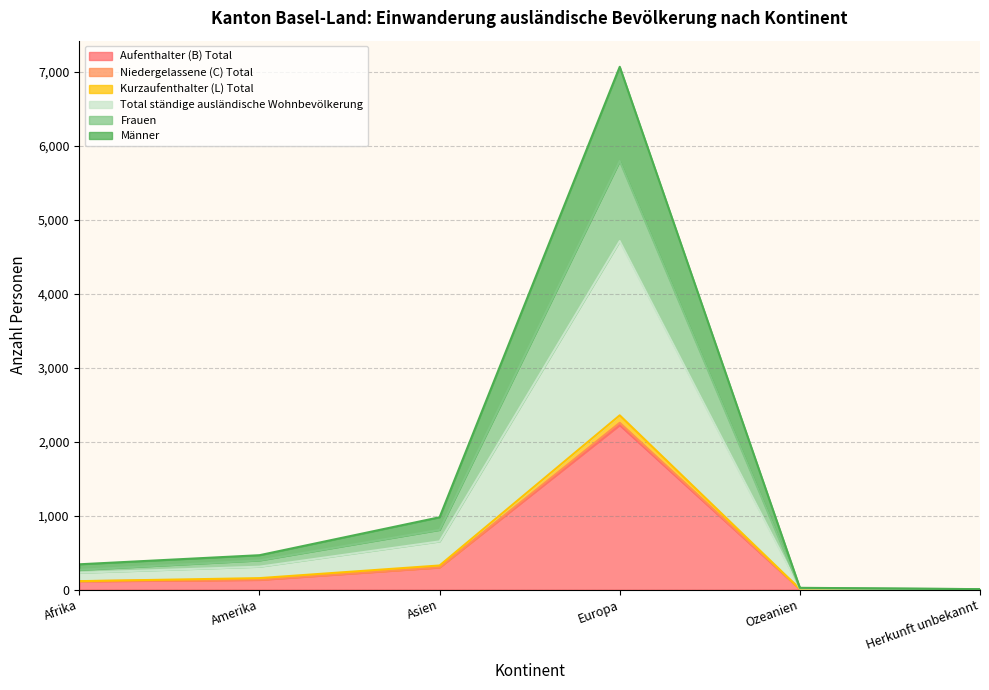

What is the maximum value for Aufenthalter (B) Total?

2224